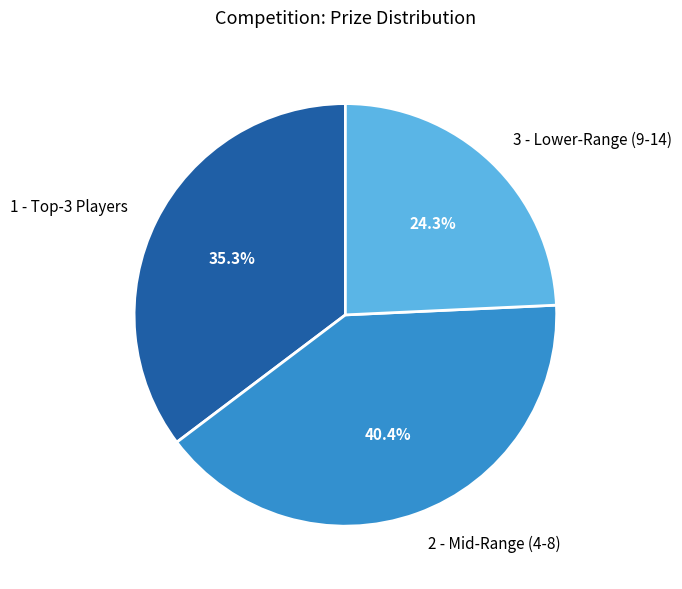

Is there a majority slice in this chart?

No